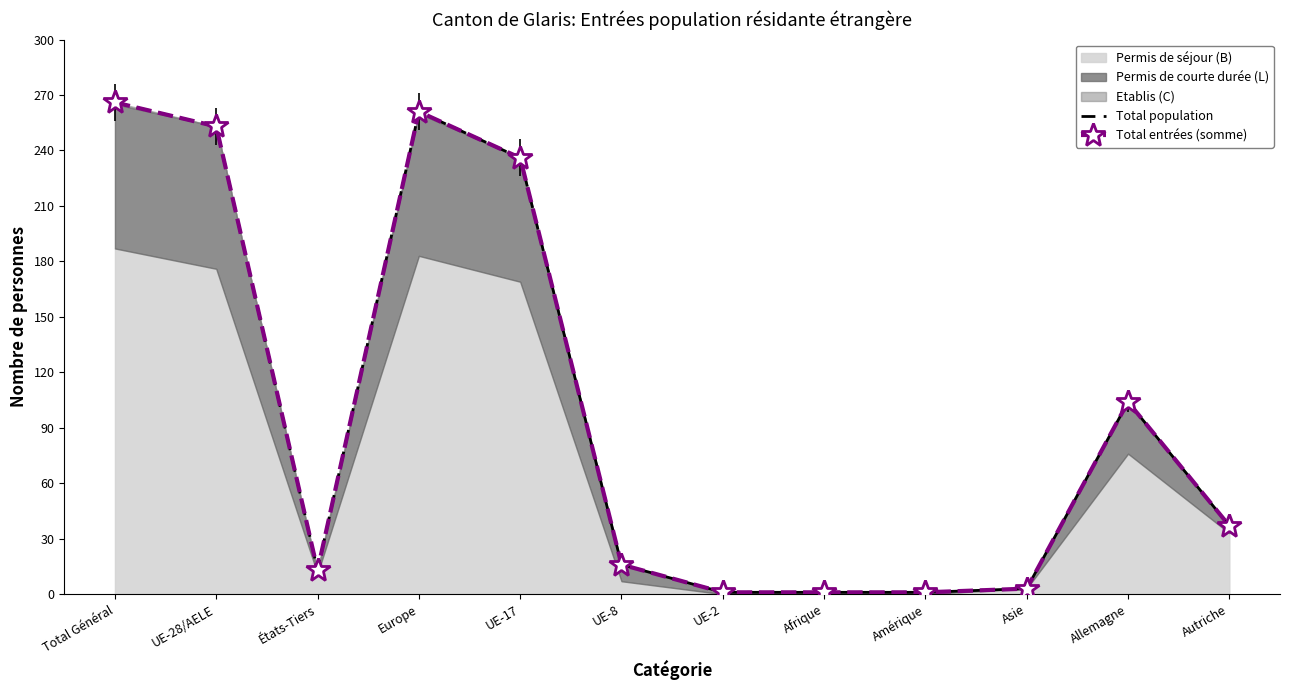

At which category does Total population reach its first local peak?

Europe